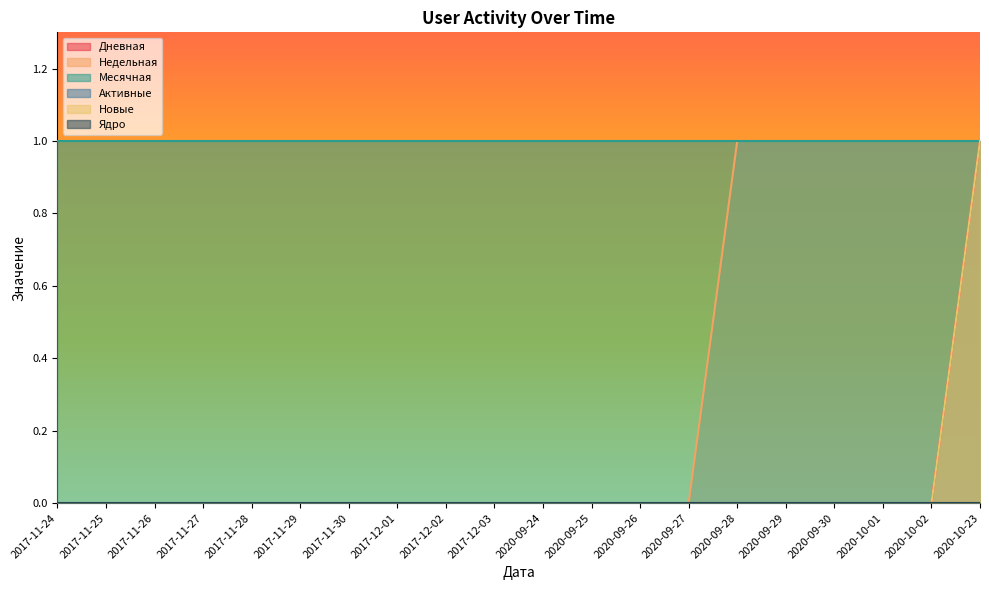

True or false: Недельная and Новые intersect in this chart.

False